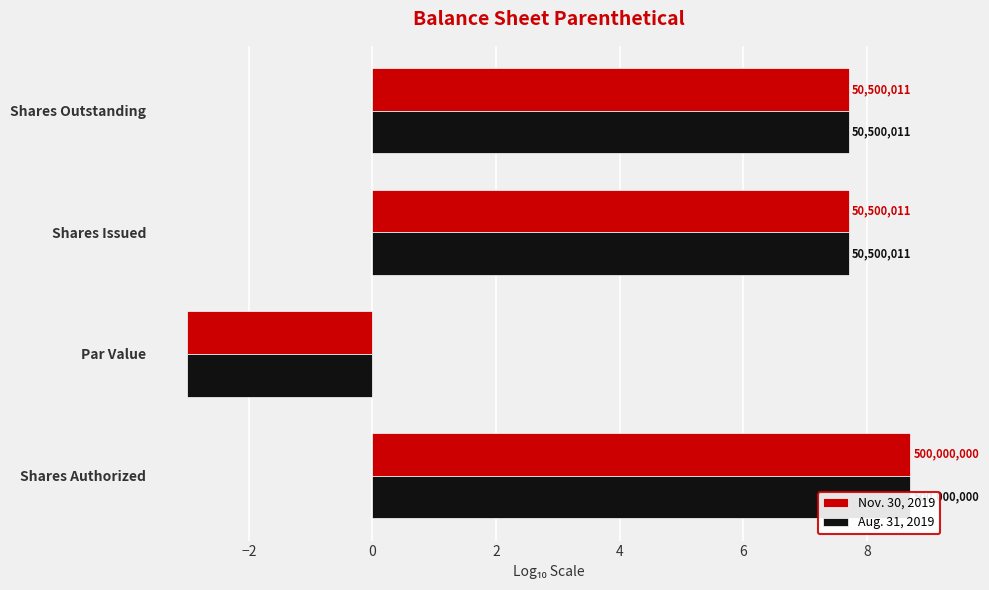

What is the difference between the maximum and minimum values in the Nov. 30, 2019 series?

11.7